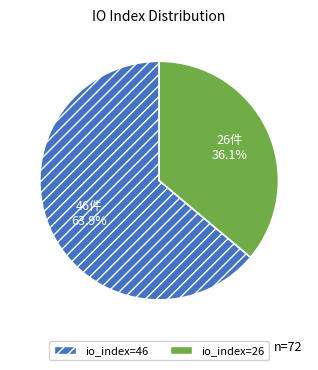

To the nearest percent, what is the combined percentage of io_index=26 and io_index=46?

100%